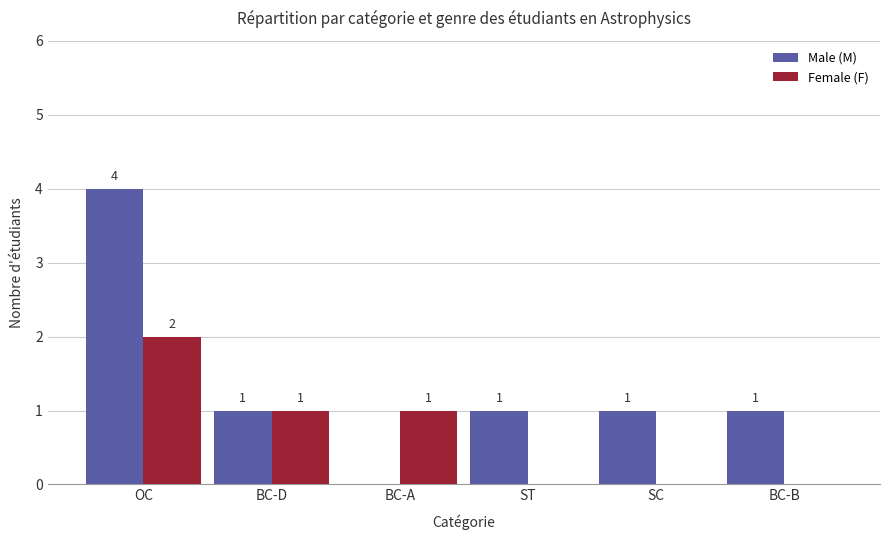

What is the difference between the Female (F) values at ST and OC?

2